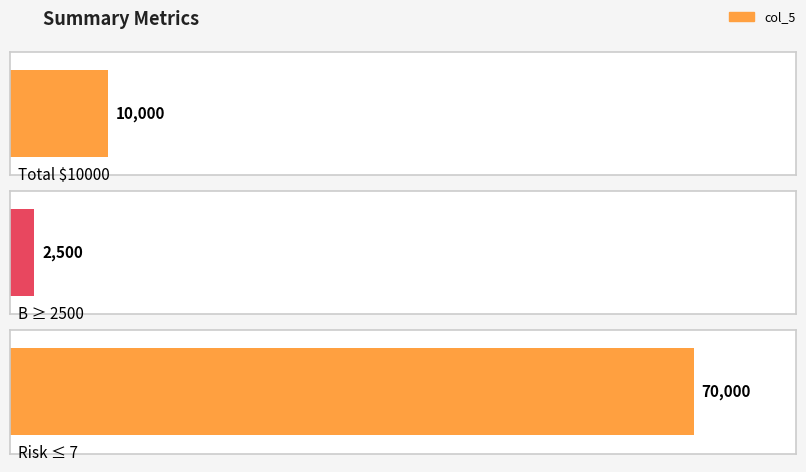

What is the label of the 1st bar from the left?

Total $10000